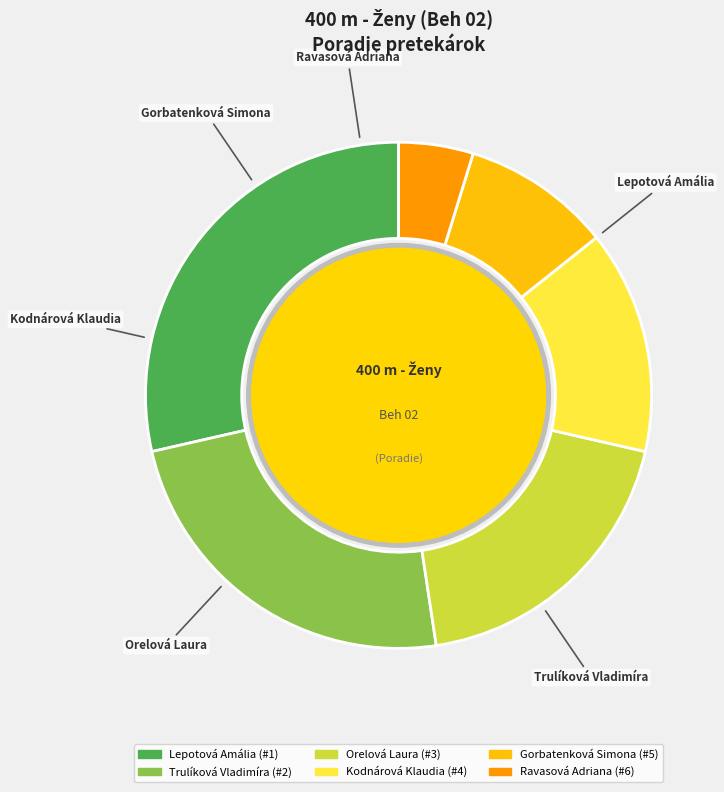

Between Ravasová Adriana and Kodnárová Klaudia, which is larger?

Kodnárová Klaudia